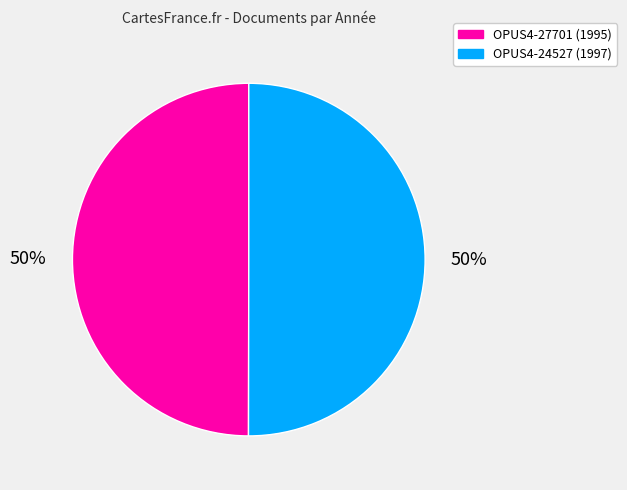

True or false: OPUS4-24527 accounts for 50% of the total.

True